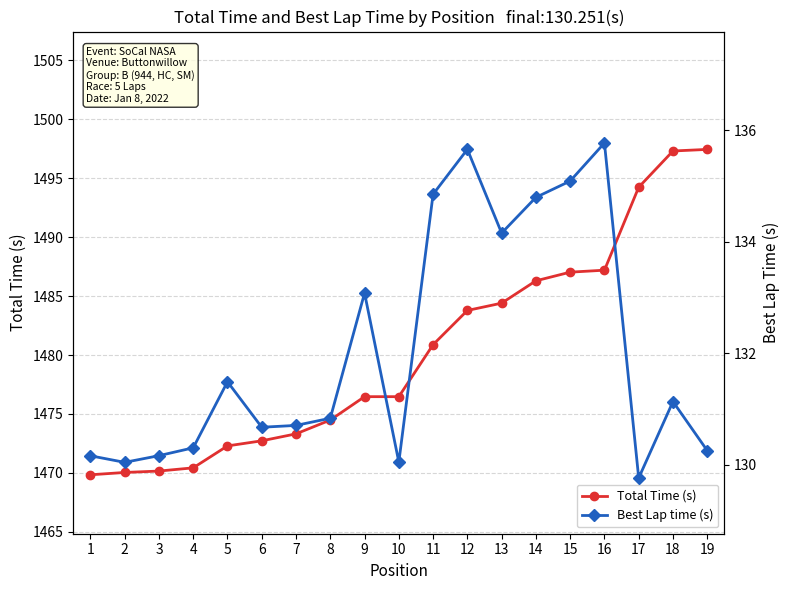

What are all the series names shown in the legend?

Total Time (s), Best Lap time (s)